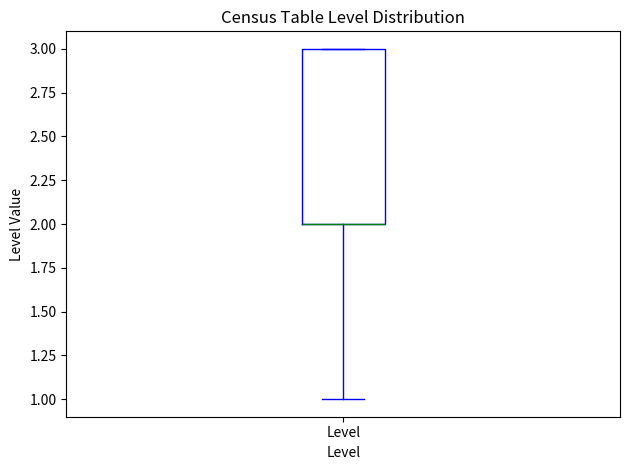

Where is the upper edge of the box for Level on the y-axis? The values are not printed on the chart, so give them approximately, as read against the axis.

3